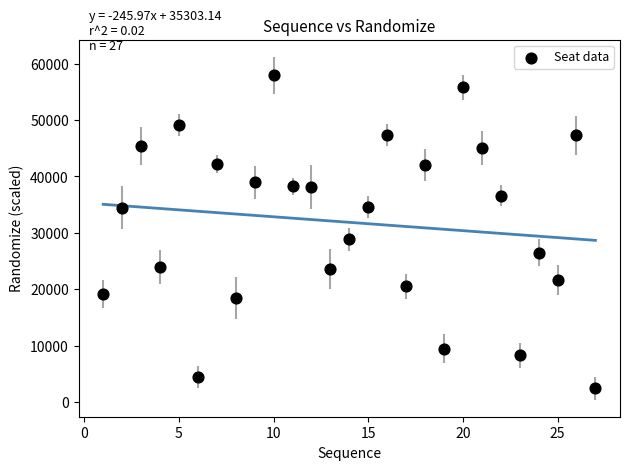

What is the range of Y values (max minus min)?

55566.8